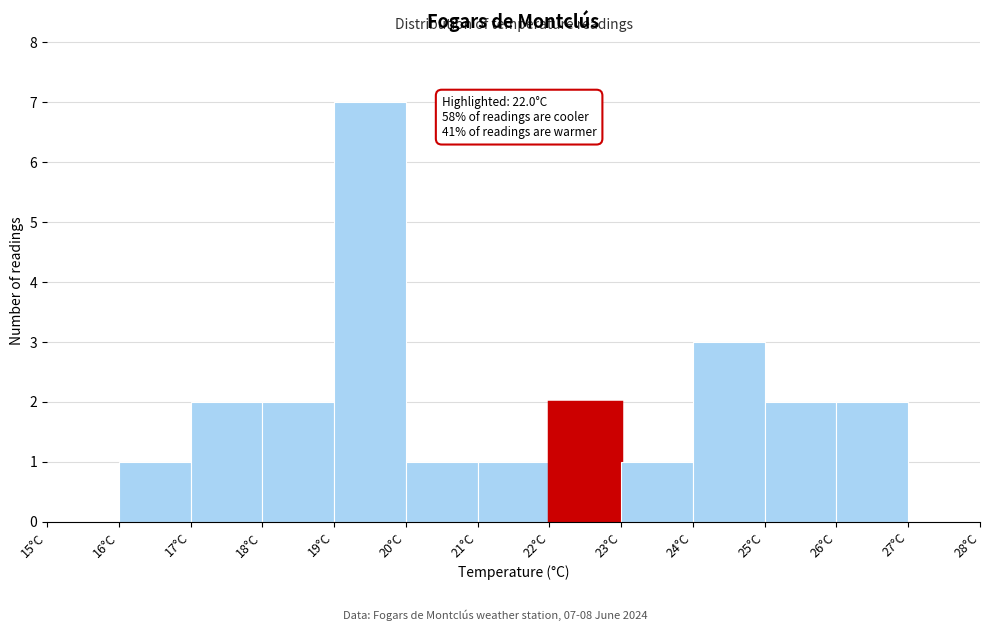

Over which range of the x-axis is the bar tallest?

19 to 20